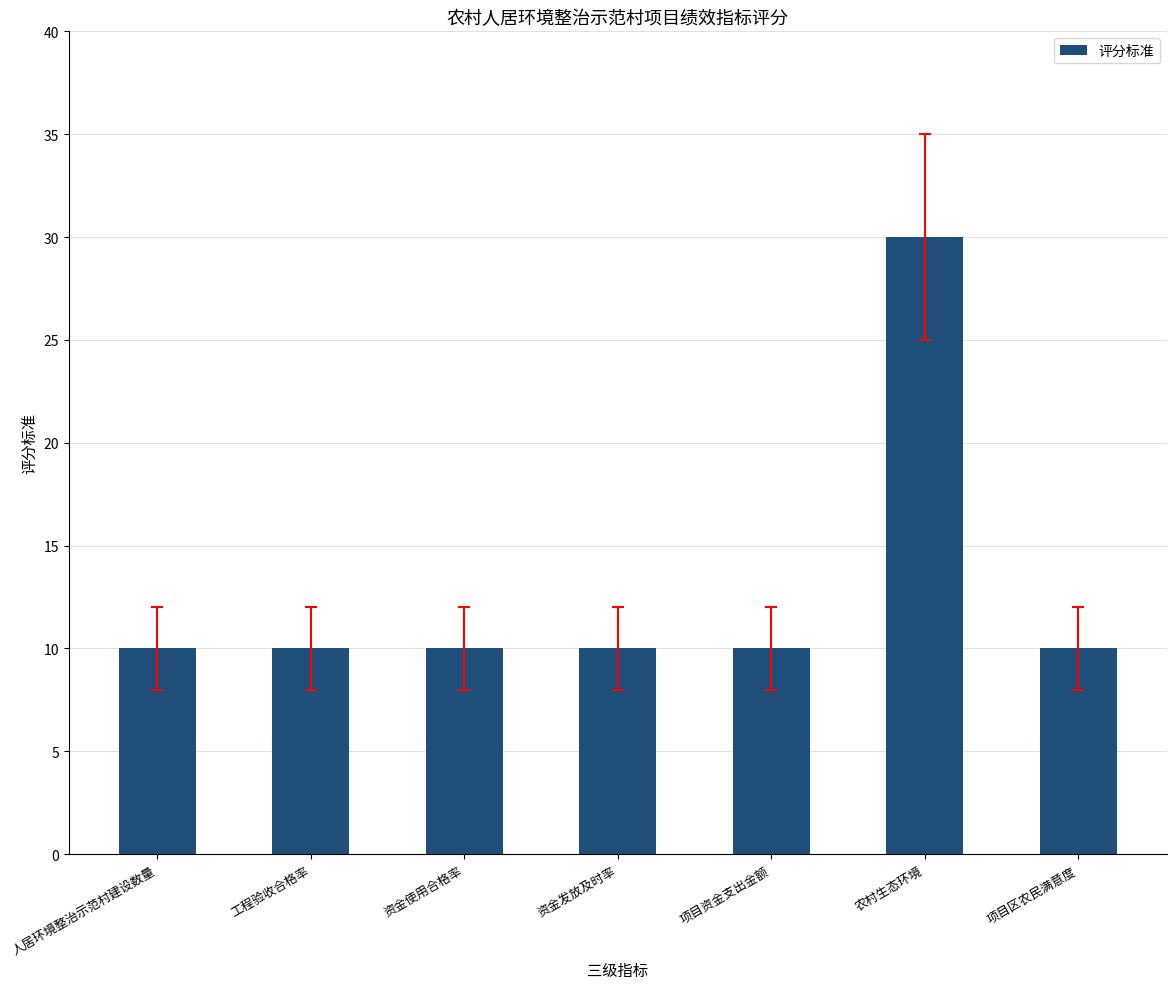

How many categories are shown in the chart?

7